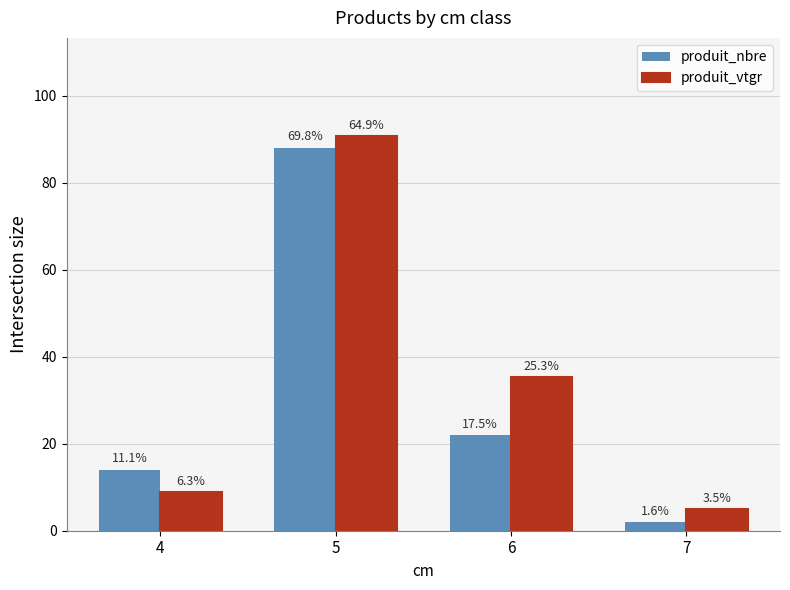

The value of produit_vtgr at 6 is 21.5. True or false?

False